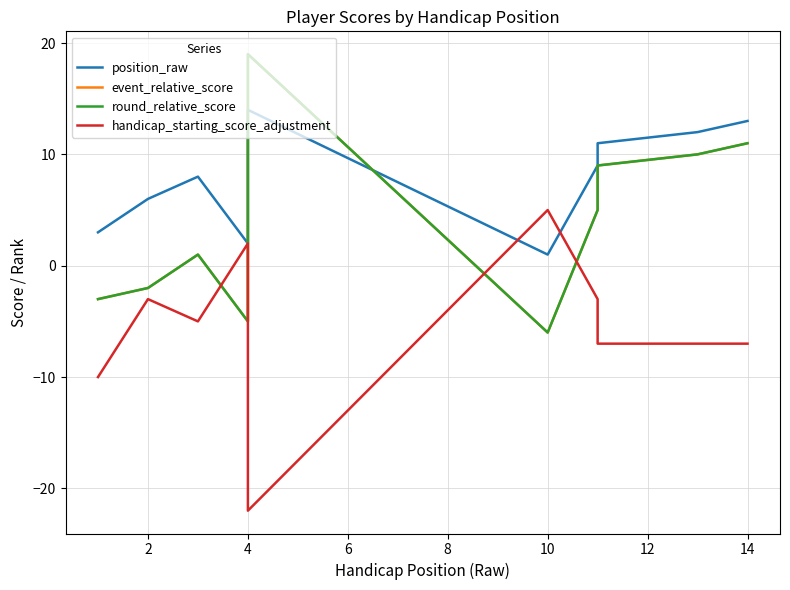

Does the chart display data point markers on the line(s)?

No